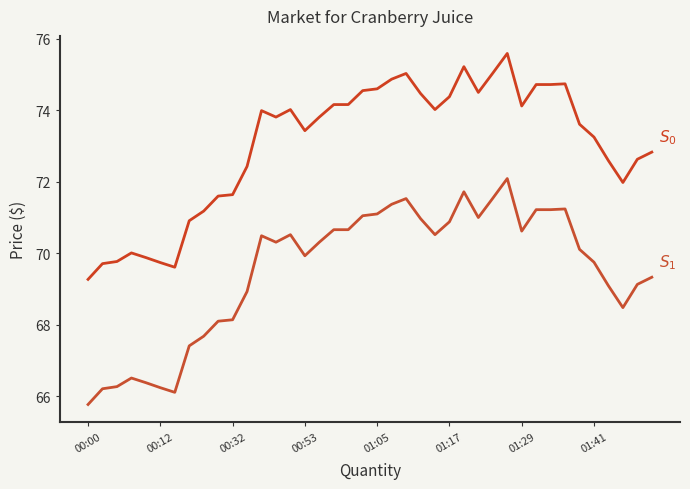

At which category is the sum across all series the highest?

29